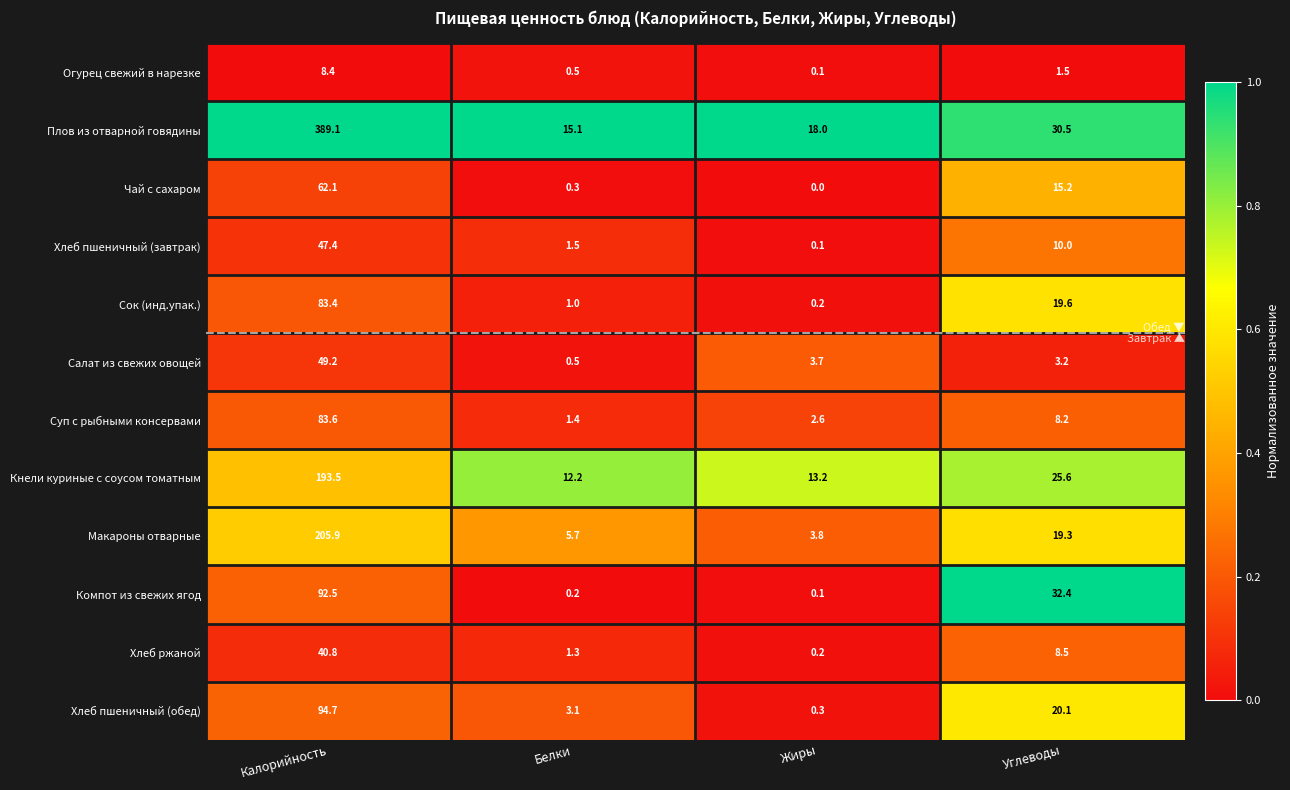

What is the difference between the maximum and minimum values in the Хлеб ржаной series?

40.6